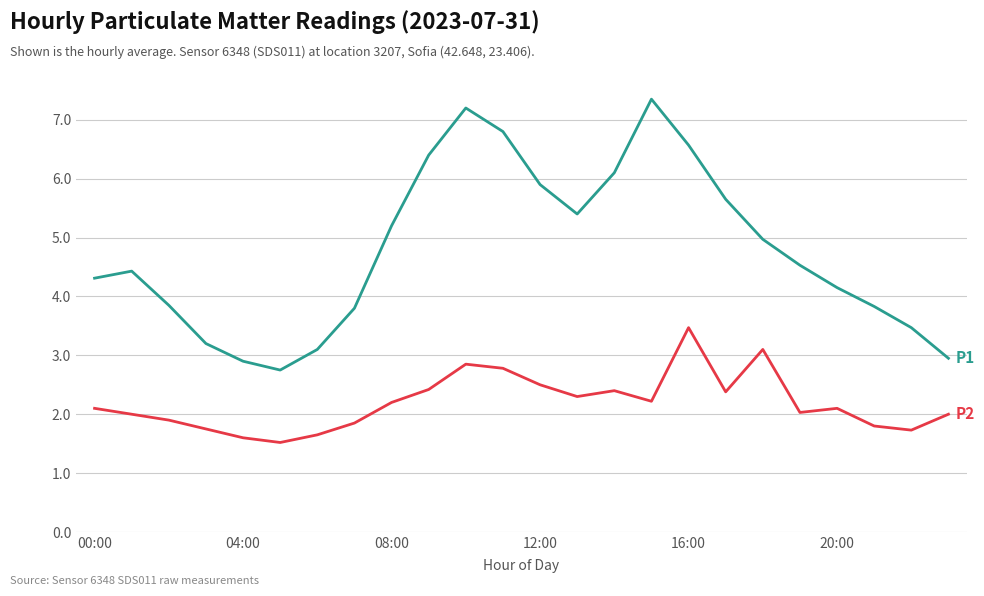

What is the minimum value shown in the chart?

1.5